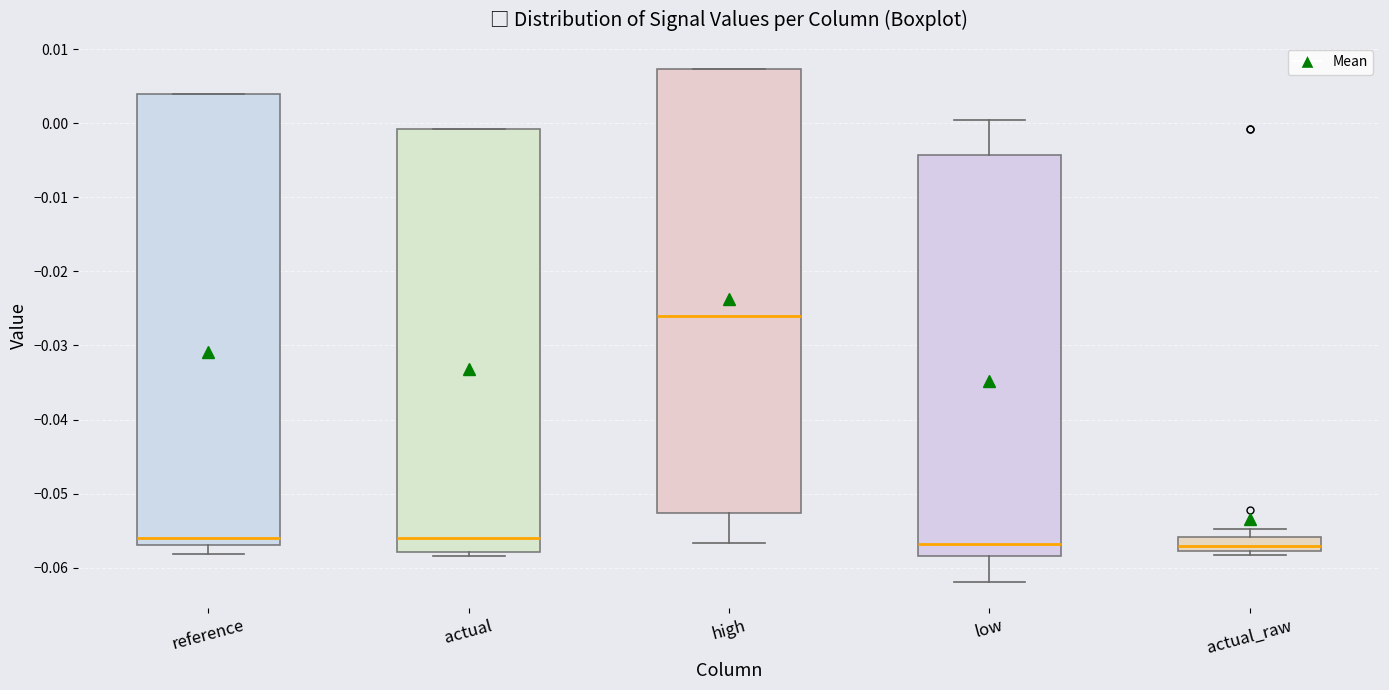

Reading left to right, transcribe this box plot: for each box, give where its median line is, the range the box spans, and where its two whiskers end, as read against the y-axis. The values are not printed on the chart, so give them approximately, as read against the axis.

reference: median -0.056, box -0.057 to 0.004, whiskers -0.058 to 0.004
actual: median -0.056, box -0.058 to -0.001, whiskers -0.058 (just below the box's lower edge) to -0.001
high: median -0.026, box -0.053 to 0.007, whiskers -0.057 to 0.007
low: median -0.057, box -0.058 to -0.004, whiskers -0.062 to 0.000
actual_raw: median -0.057, box -0.058 to -0.056, whiskers -0.058 (just below the box's lower edge) to -0.055